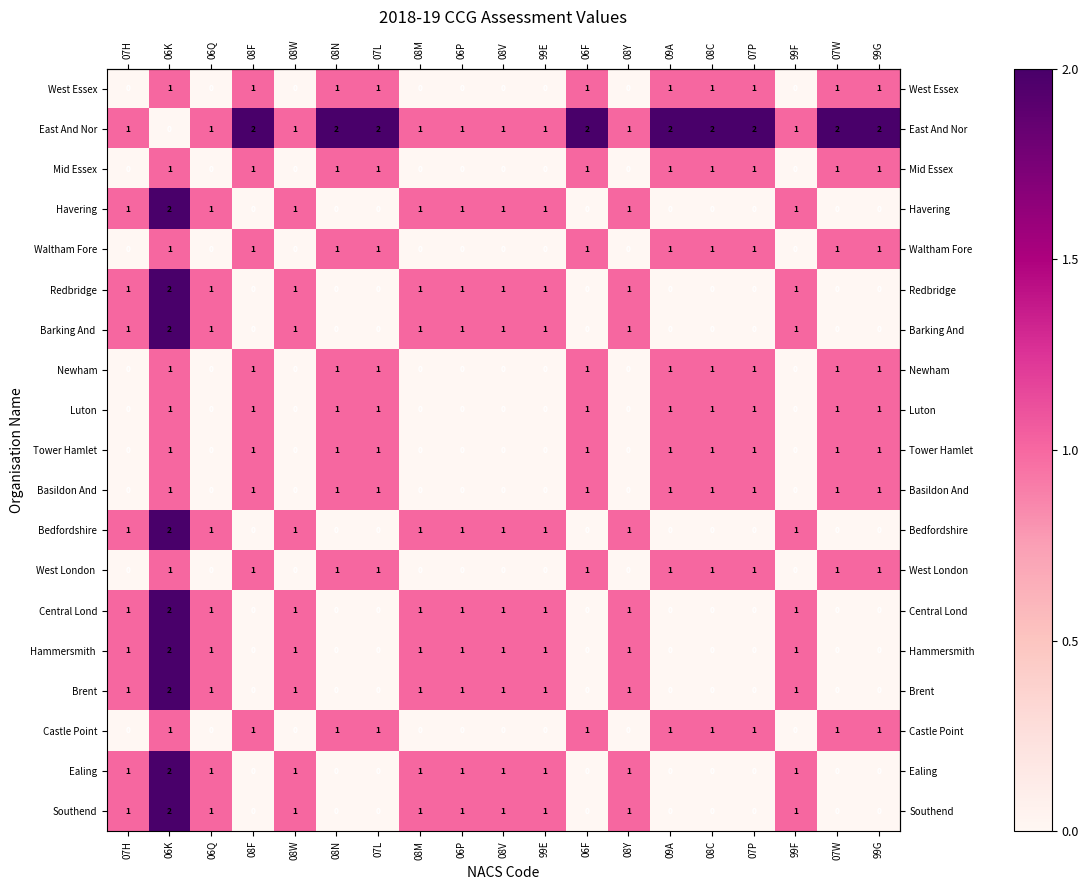

Is it true that Havering equals -1 at 07L?

False